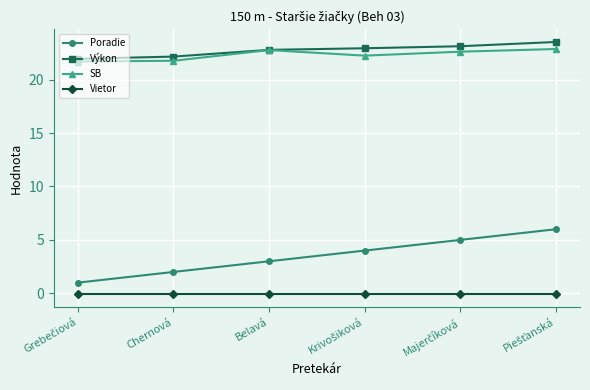

Rank the series by their maximum value, from highest to lowest.

Výkon, SB, Poradie, Vietor